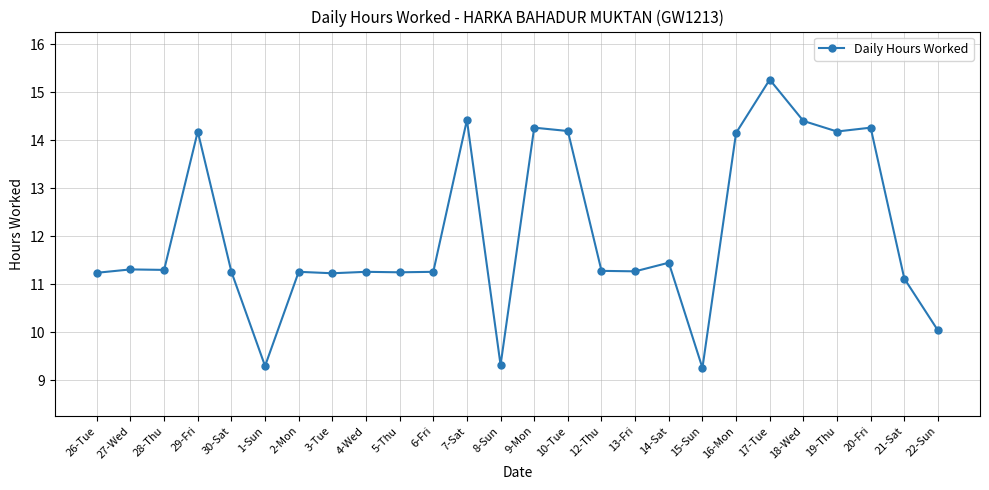

What is the difference between the values at 19-Thu and 17-Tue?

1.1